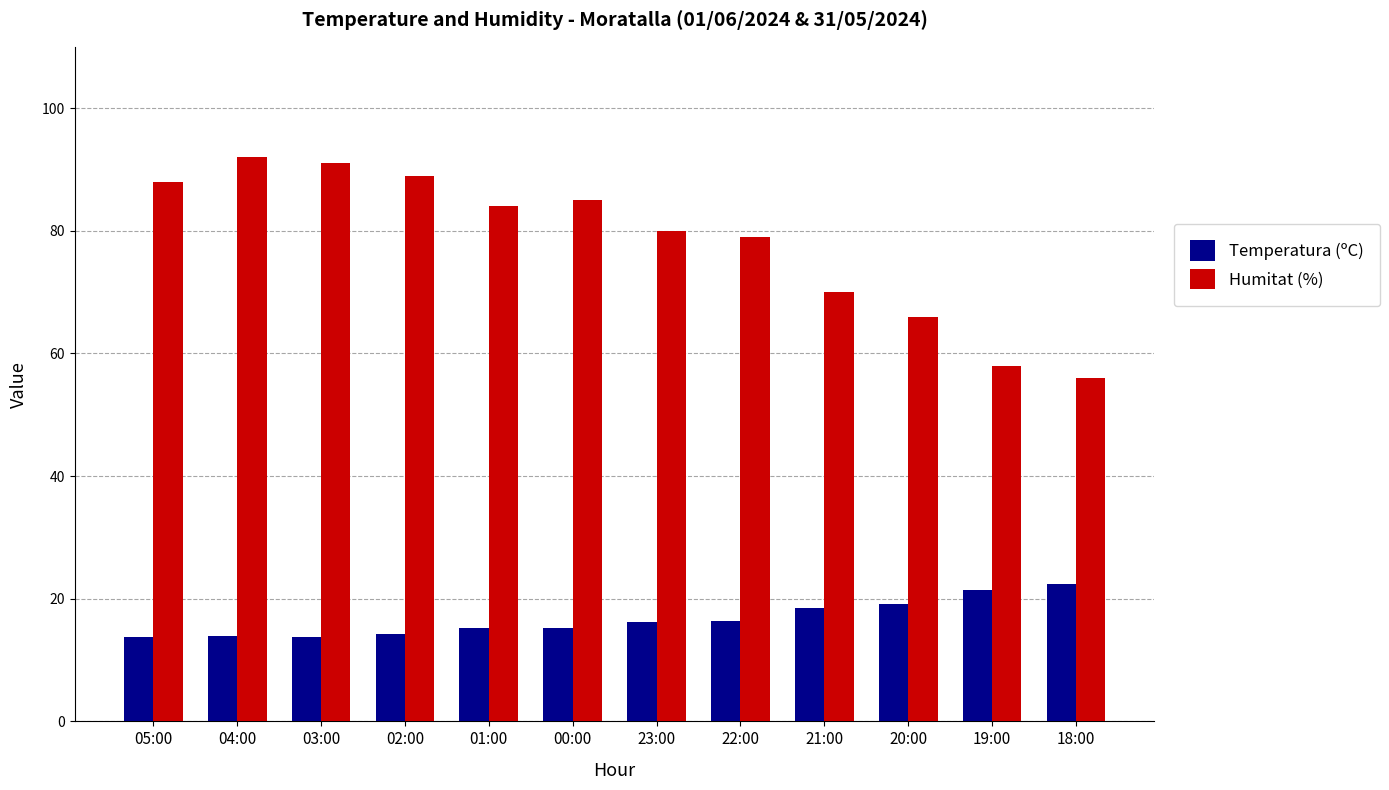

What is the maximum value shown in the chart?

92.0